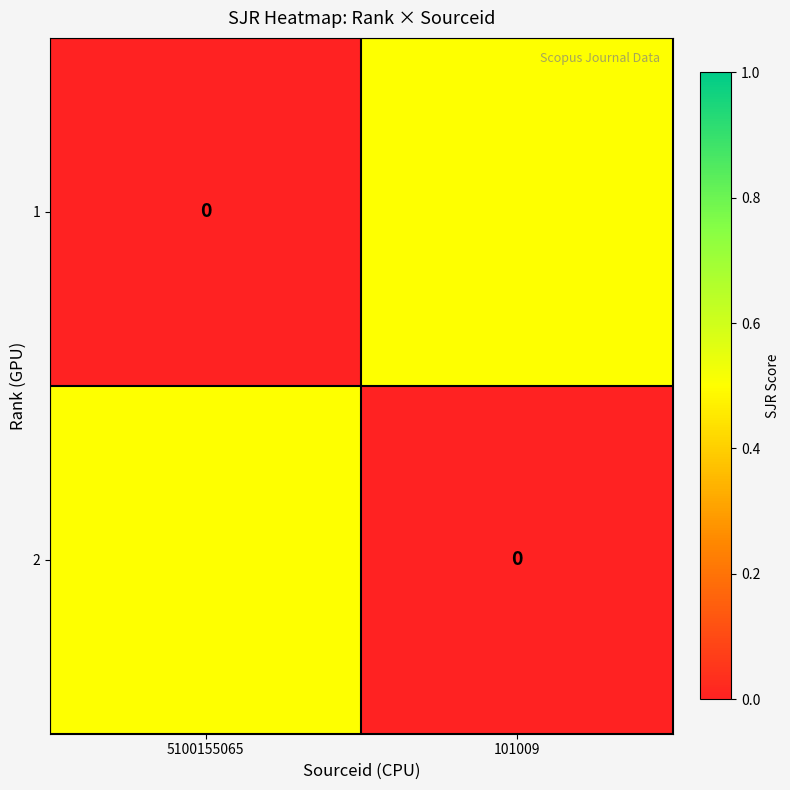

What is the sum of all 2 values?

0.5